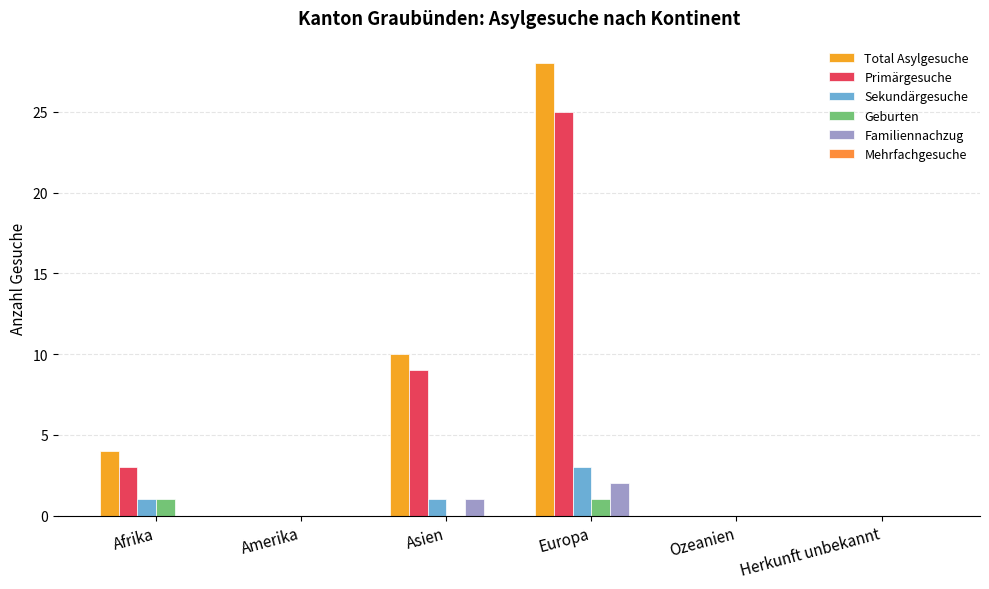

Reading left to right, what are all the values shown in this chart?

Total Asylgesuche: Afrika=4	Amerika=0	Asien=10	Europa=28	Ozeanien=0	Herkunft unbekannt=0
Primärgesuche: Afrika=3	Amerika=0	Asien=9	Europa=25	Ozeanien=0	Herkunft unbekannt=0
Sekundärgesuche: Afrika=1	Amerika=0	Asien=1	Europa=3	Ozeanien=0	Herkunft unbekannt=0
Geburten: Afrika=1	Amerika=0	Asien=0	Europa=1	Ozeanien=0	Herkunft unbekannt=0
Familiennachzug: Afrika=0	Amerika=0	Asien=1	Europa=2	Ozeanien=0	Herkunft unbekannt=0
Mehrfachgesuche: Afrika=0	Amerika=0	Asien=0	Europa=0	Ozeanien=0	Herkunft unbekannt=0